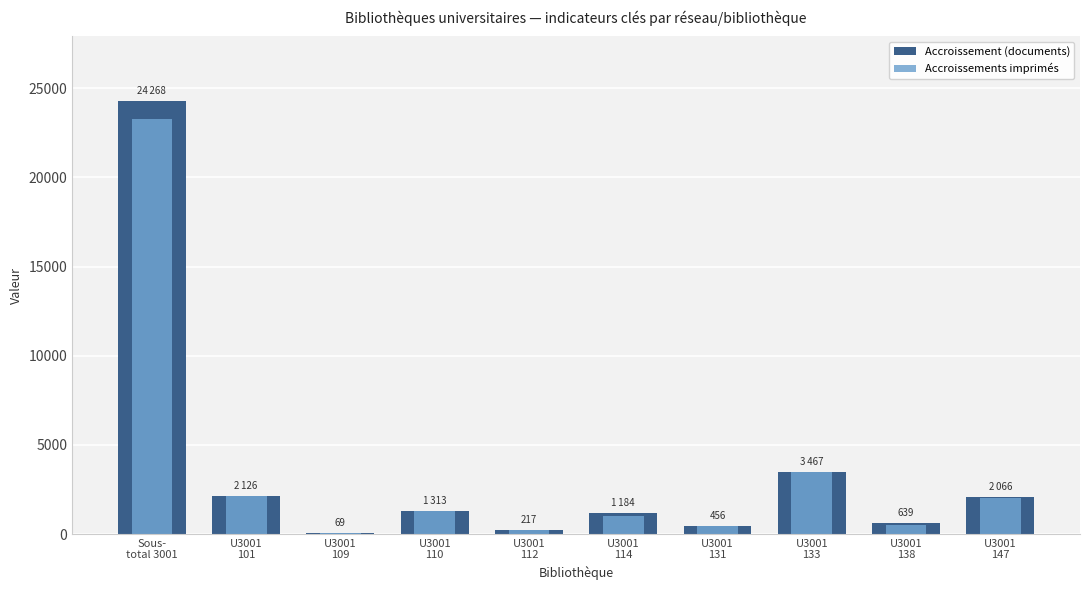

Reading left to right, transcribe all the data shown in this chart.

Accroissement (documents): Sous-
total 3001=24268	U3001
101=2126	U3001
109=69	U3001
110=1313	U3001
112=217	U3001
114=1184	U3001
131=456	U3001
133=3467	U3001
138=639	U3001
147=2066
Accroissements imprimés: Sous-
total 3001=23256	U3001
101=2118	U3001
109=69	U3001
110=1269	U3001
112=217	U3001
114=986	U3001
131=456	U3001
133=3467	U3001
138=505	U3001
147=2045